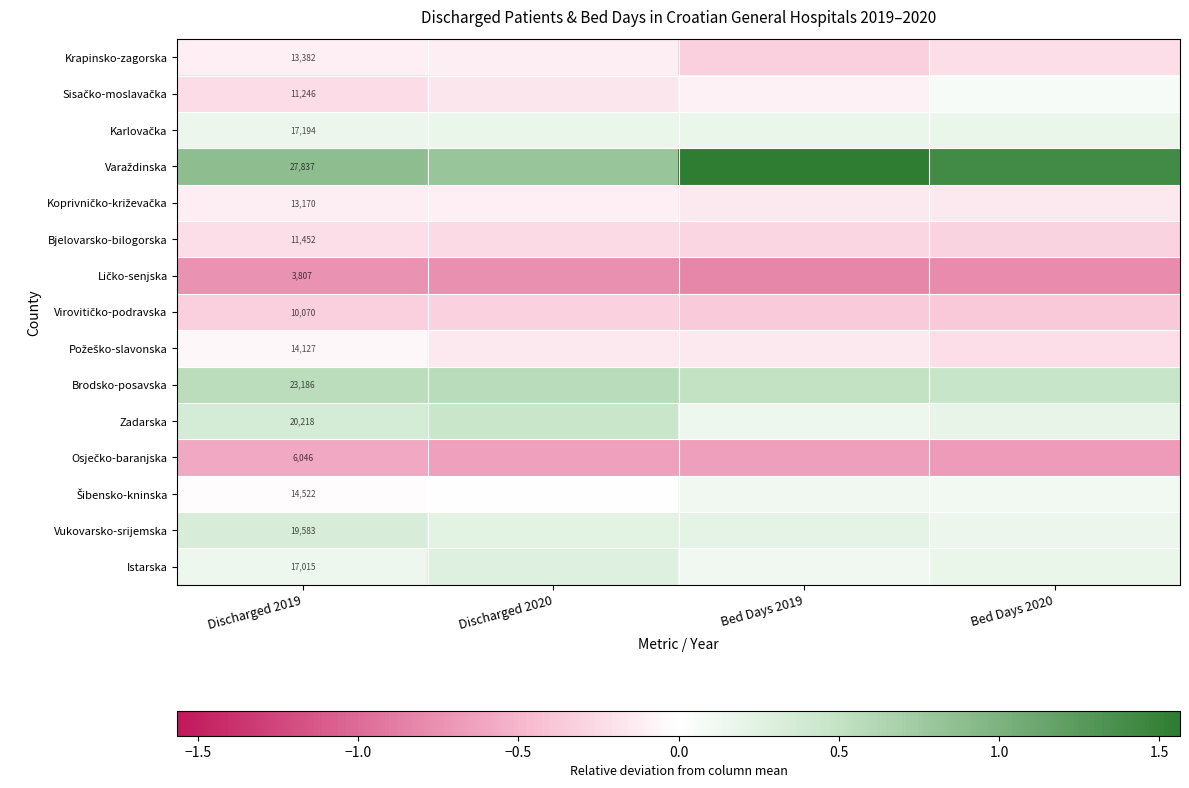

Is the value of Koprivničko-križevačka at Discharged 2019 greater than the value of Varaždinska at Bed Days 2020?

No